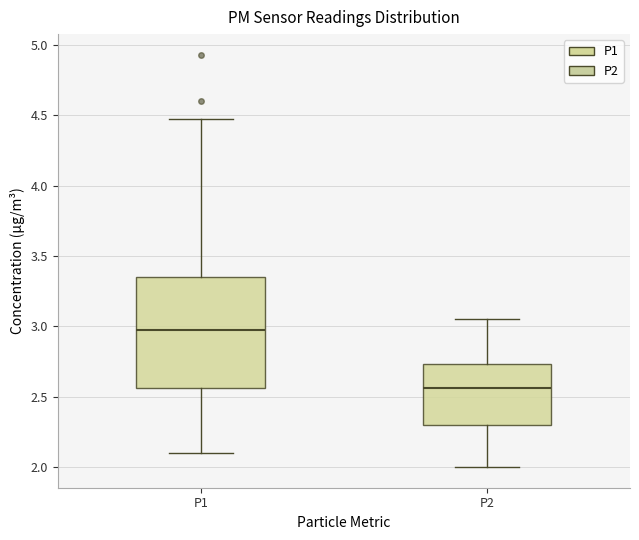

Which box is the tallest, from its lower edge to its upper edge?

P1